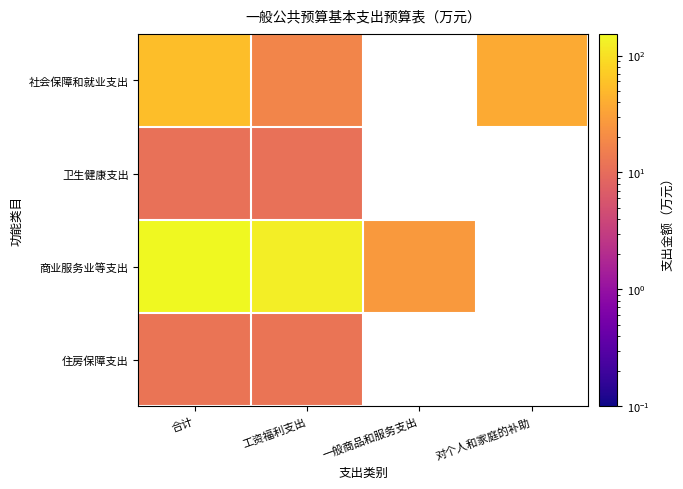

How many distinct data groups are displayed?

4